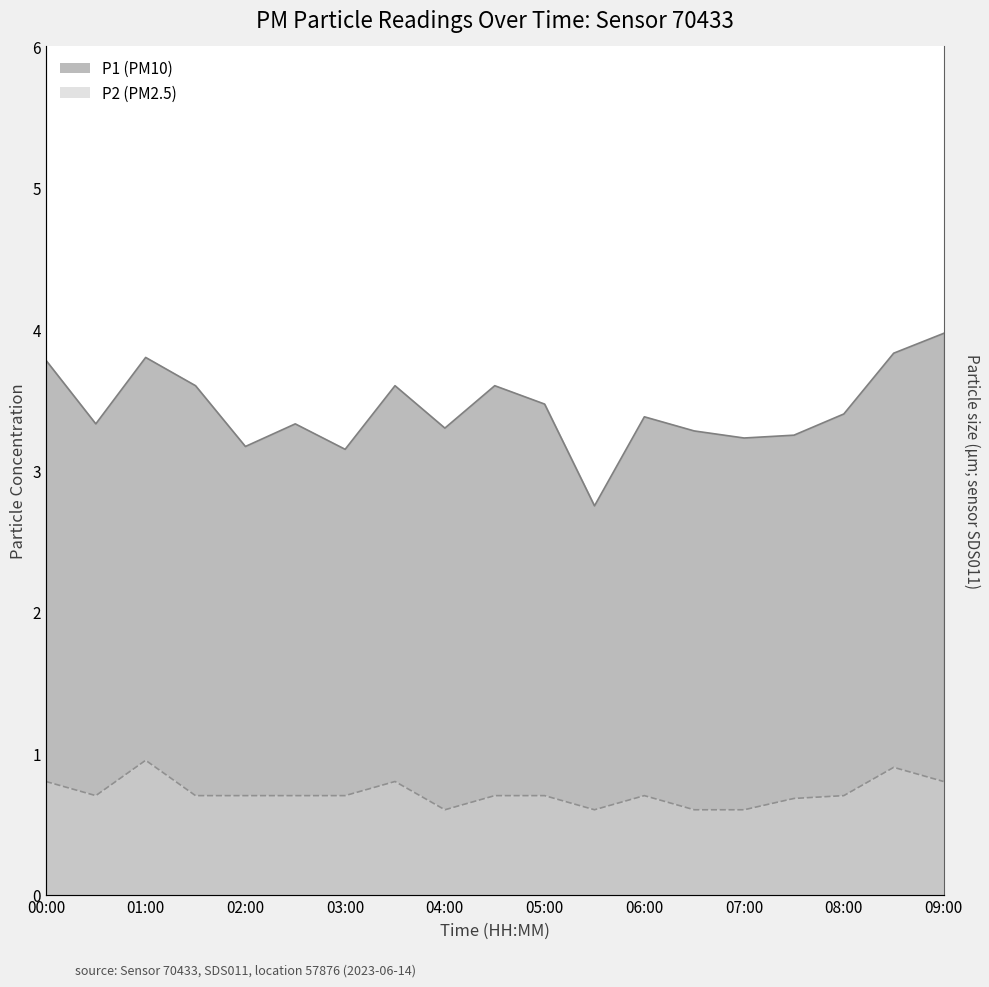

Reading right to left, extract all data points from this chart.

P1: 4.0	3.8	3.4	3.2	3.2	3.3	3.4	2.8	3.5	3.6	3.3	3.6	3.1	3.3	3.2	3.6	3.8	3.3	3.8
P2: 0.8	0.9	0.7	0.7	0.6	0.6	0.7	0.6	0.7	0.7	0.6	0.8	0.7	0.7	0.7	0.7	0.9	0.7	0.8